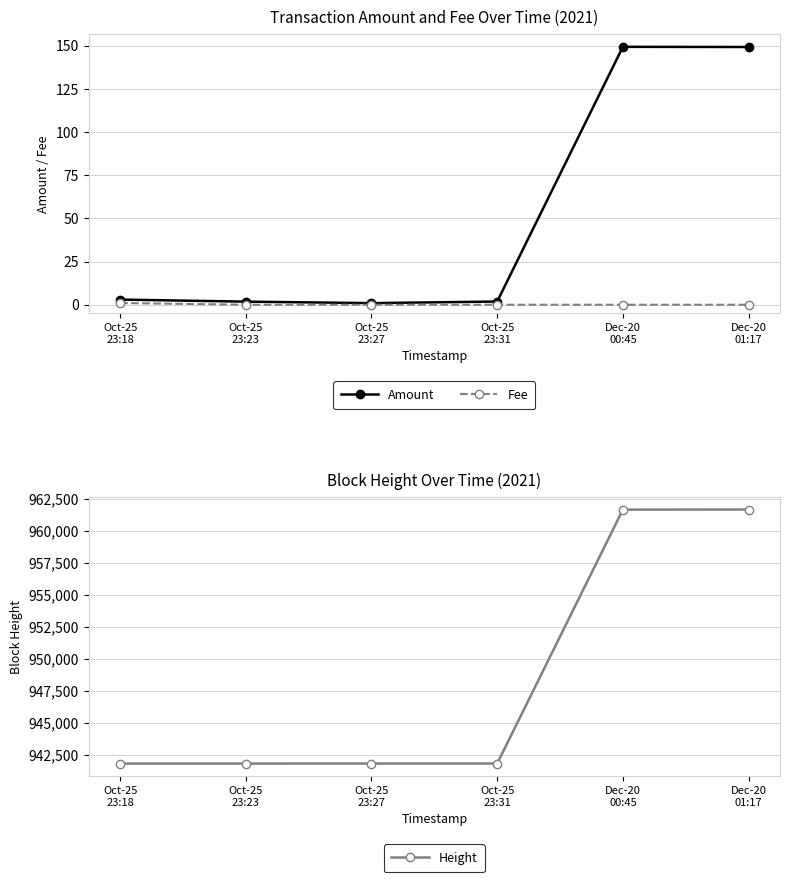

What is the value of the Height point at the 3rd from the left?

941834